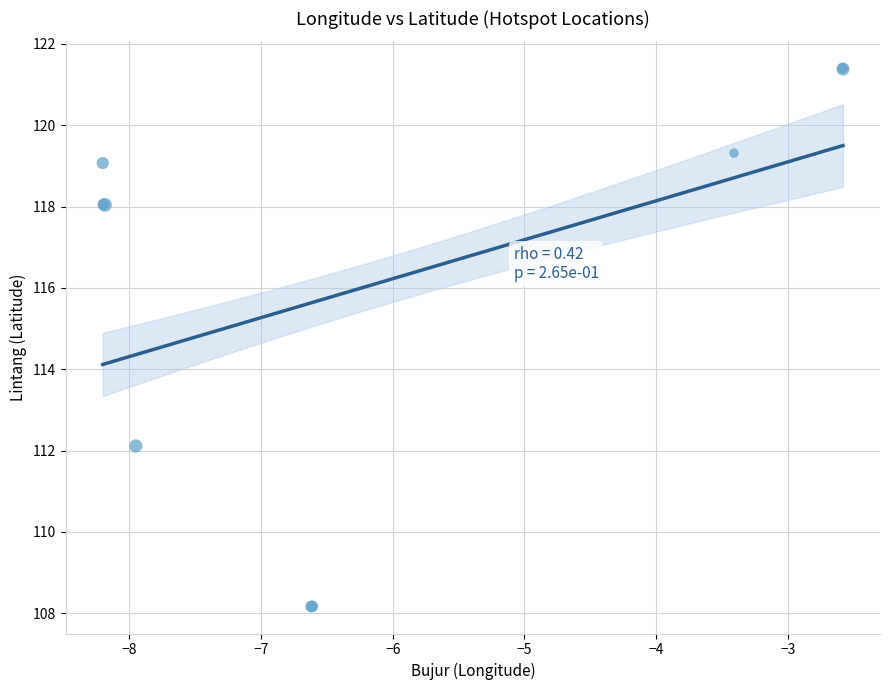

What Y value in the scatter plot is closest to 114?

112.1